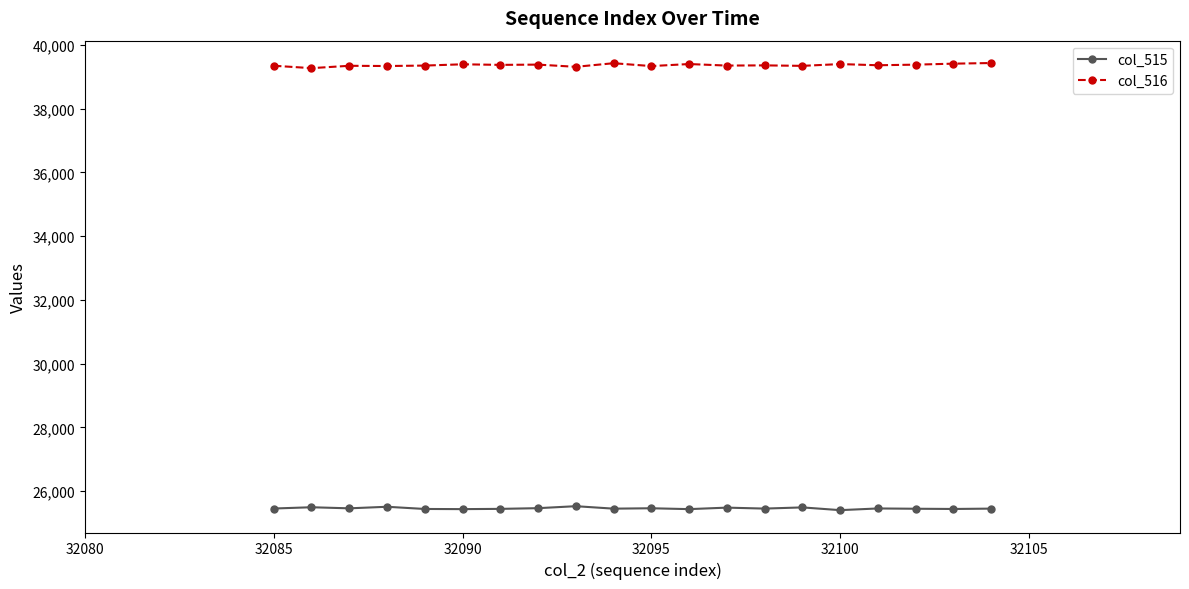

List the series in order of their peak value, highest first.

col_516, col_515